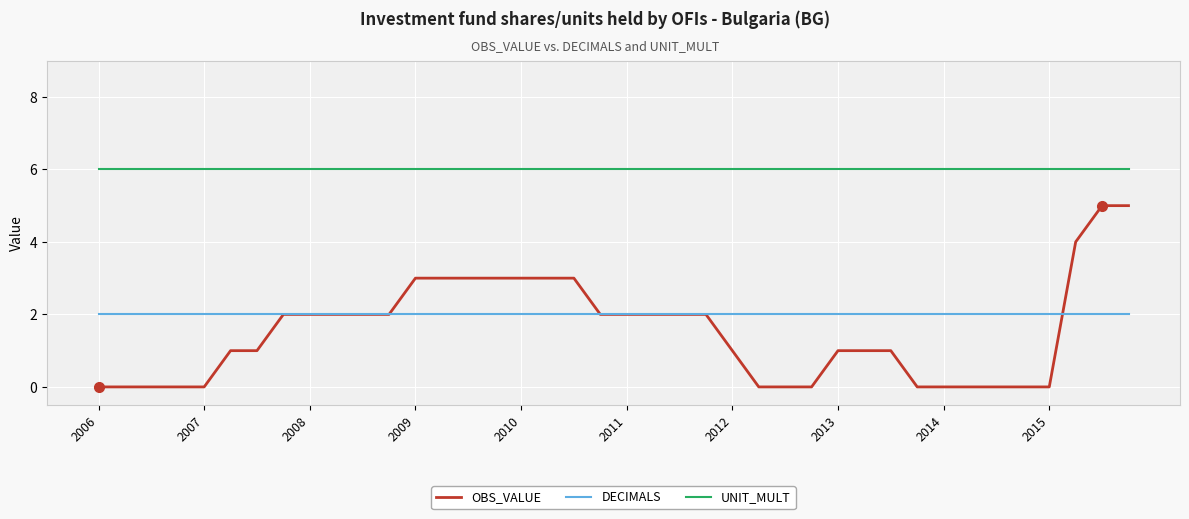

Reading left to right, extract all data points from this chart.

OBS_VALUE: 0	0	0	0	0	1	1	2	2	2	2	2	3	3	3	3	3	3	3	2	2	2	2	2	1	0	0	0	1	1	1	0	0	0	0	0	0	4	5	5
DECIMALS: 2	2	2	2	2	2	2	2	2	2	2	2	2	2	2	2	2	2	2	2	2	2	2	2	2	2	2	2	2	2	2	2	2	2	2	2	2	2	2	2
UNIT_MULT: 6	6	6	6	6	6	6	6	6	6	6	6	6	6	6	6	6	6	6	6	6	6	6	6	6	6	6	6	6	6	6	6	6	6	6	6	6	6	6	6